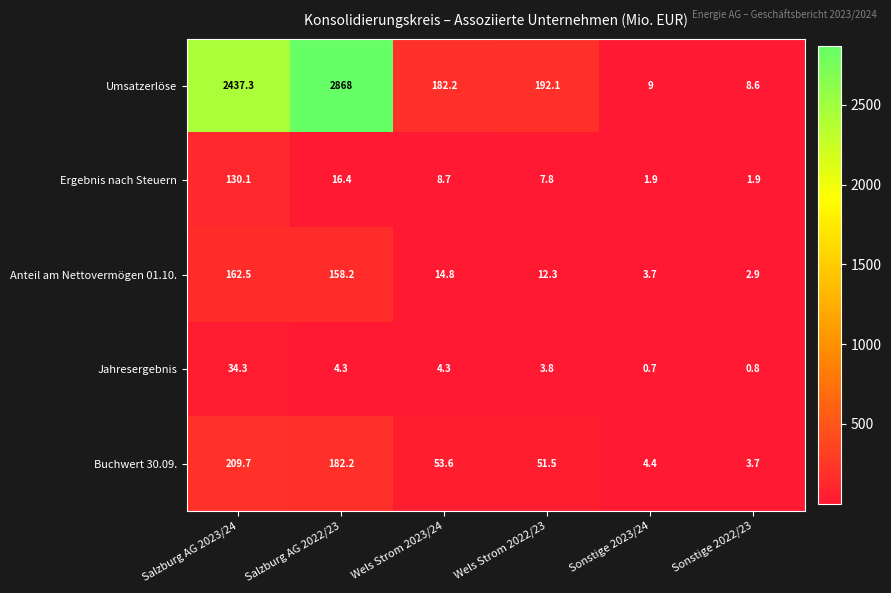

What is the difference between the maximum and minimum values in the Jahresergebnis series?

33.6